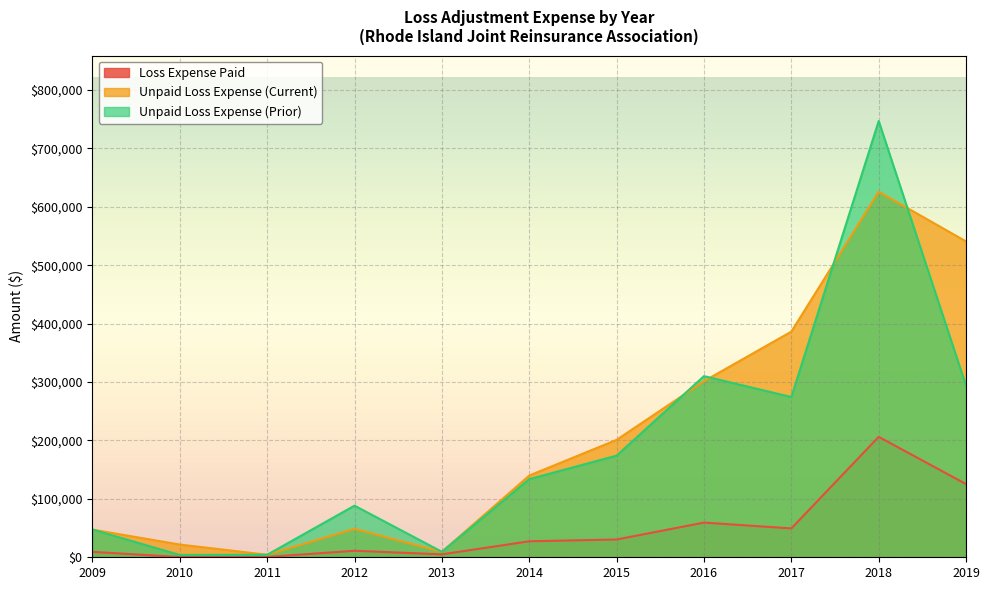

What is the total value across all series at 2016?

670883.2